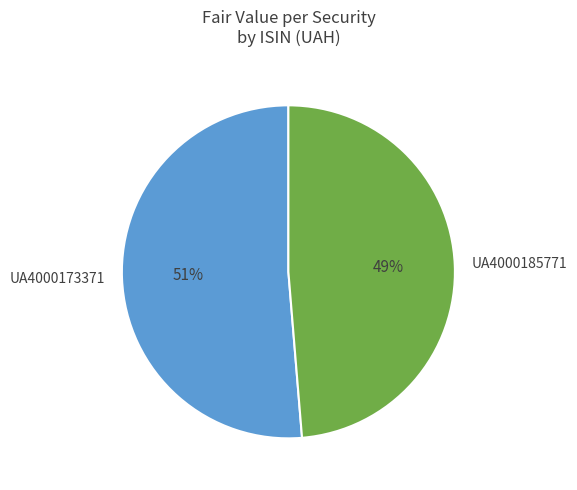

Count the number of slices in the pie.

2